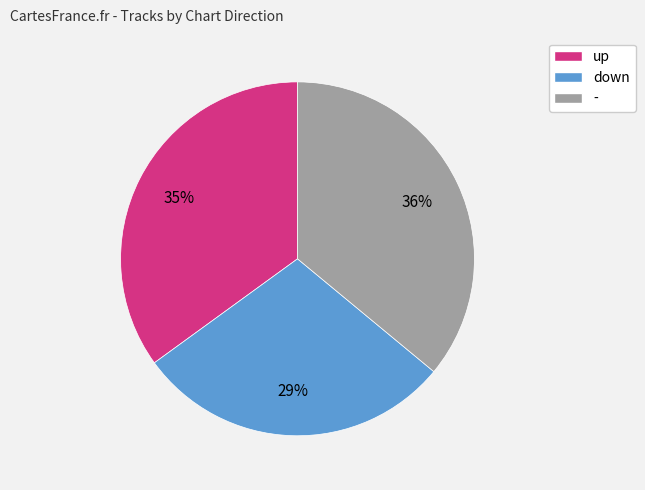

Which slice is the largest?

-